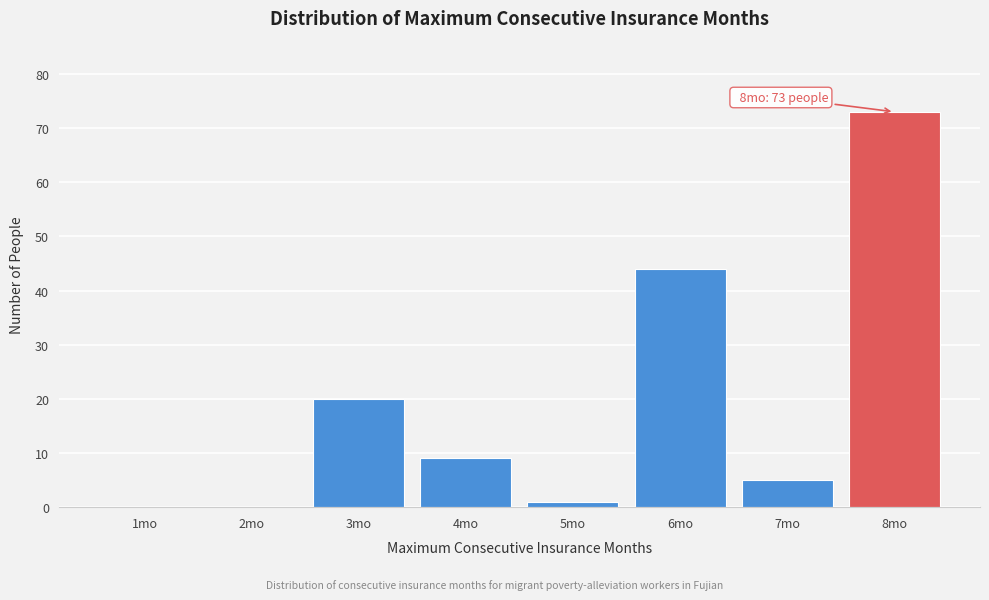

Reading right to left, extract all data points from this chart.

8mo=73	7mo=5	6mo=44	5mo=1	4mo=9	3mo=20	2mo=0	1mo=0